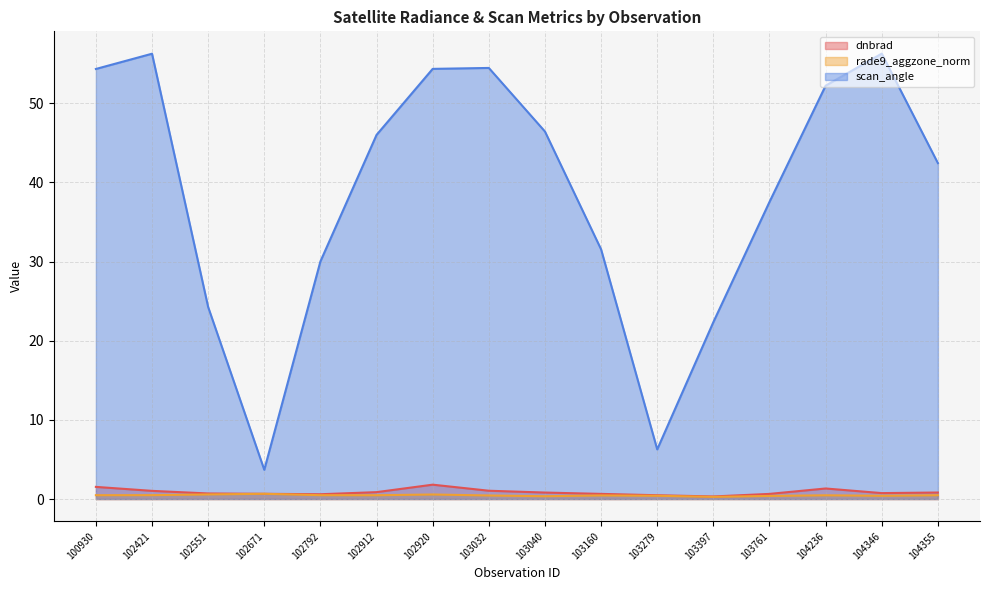

What is the sum of all rade9_aggzone_norm values?

7.5